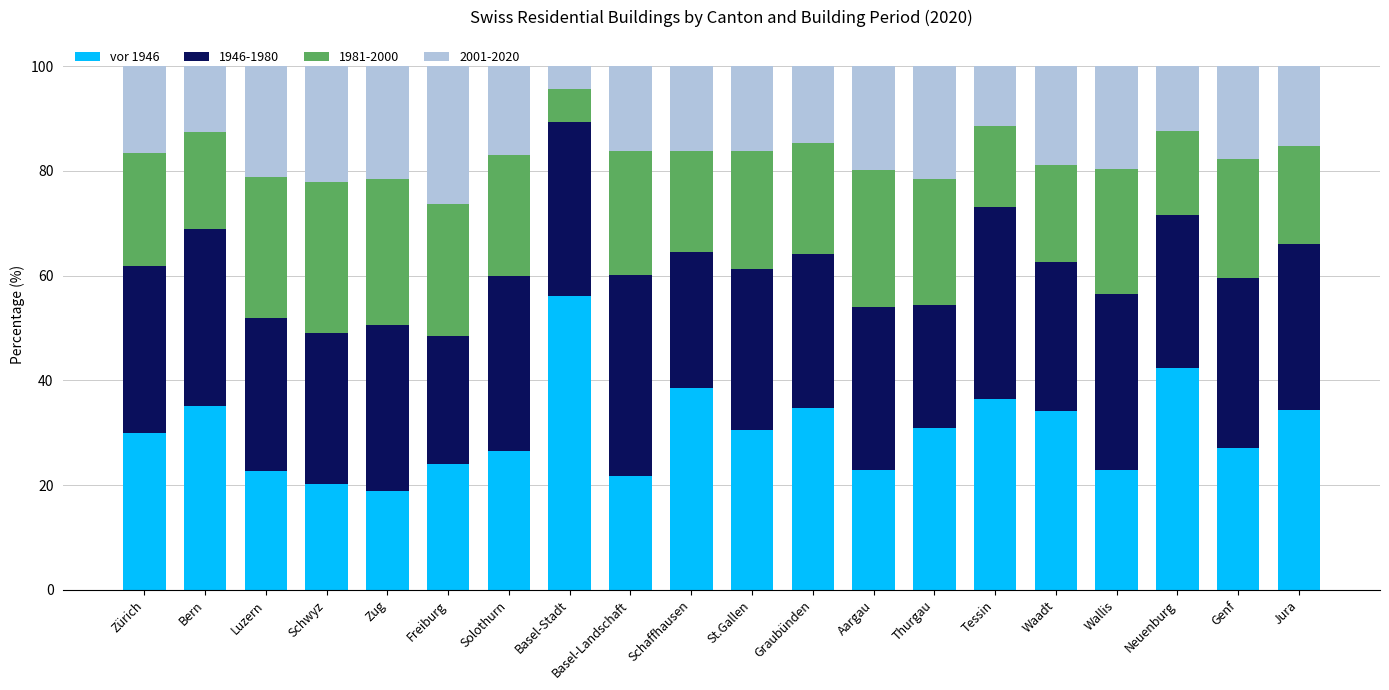

What is the lowest value of the vor 1946 series?

18.8